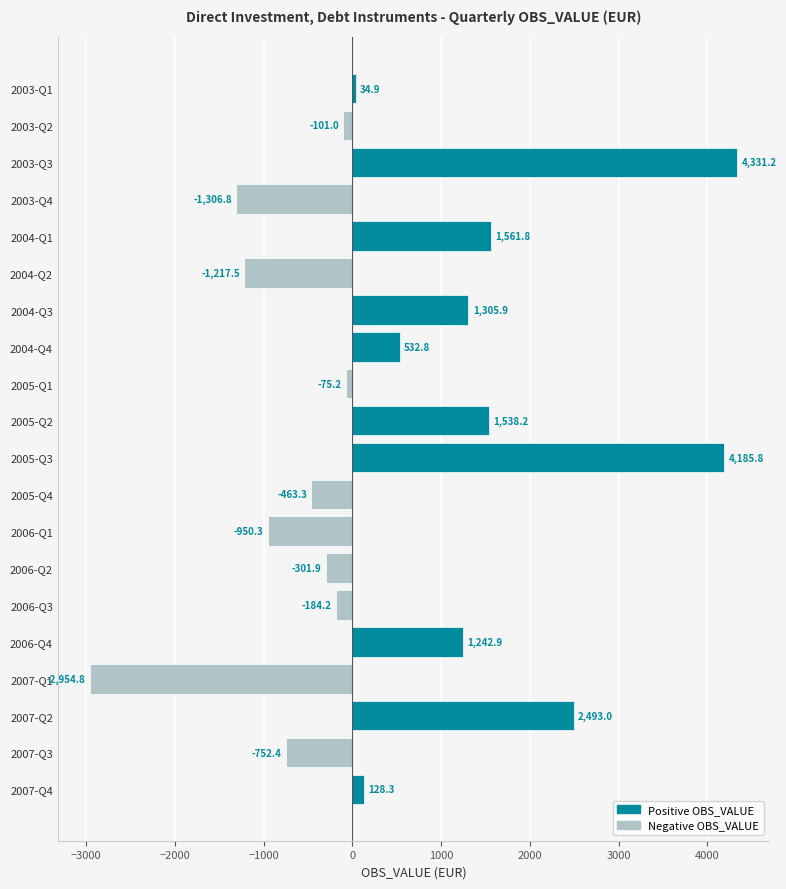

Which label corresponds to the largest value in the chart?

2003-Q3